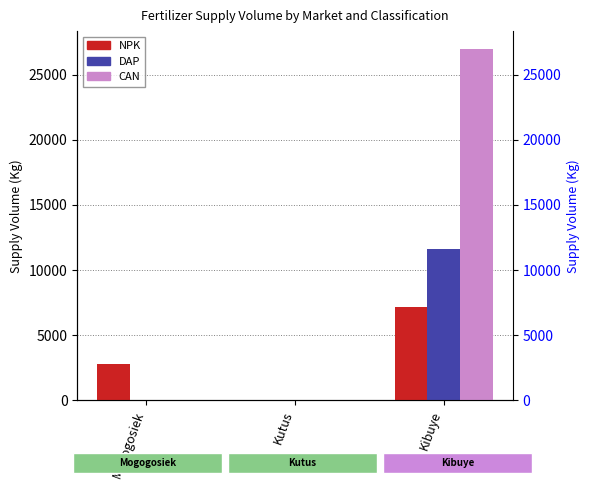

Reading right to left, list all the values displayed in this chart.

NPK: Kibuye=7200	Kutus=0	Mogogosiek=2800
DAP: Kibuye=11650	Kutus=0	Mogogosiek=0
CAN: Kibuye=27000	Kutus=0	Mogogosiek=0